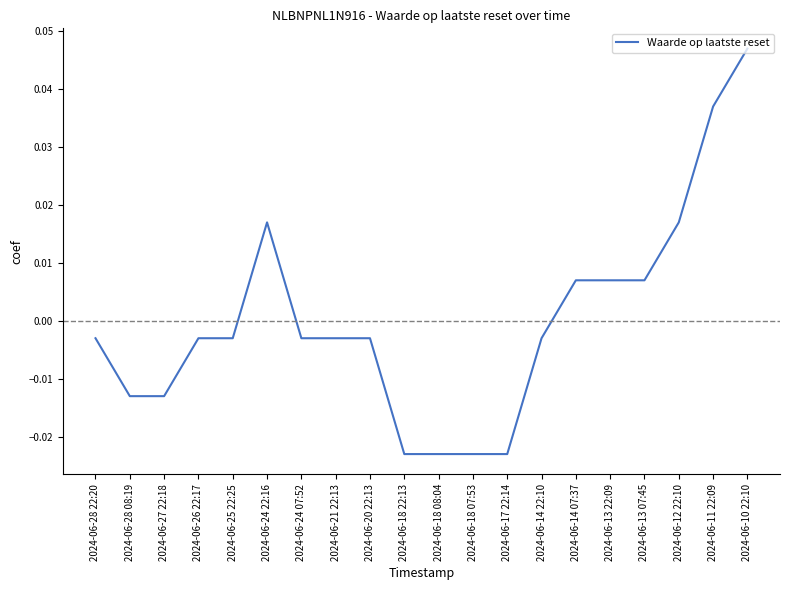

Which has a higher value, 2024-06-25 22:25 or 2024-06-17 22:14?

2024-06-25 22:25